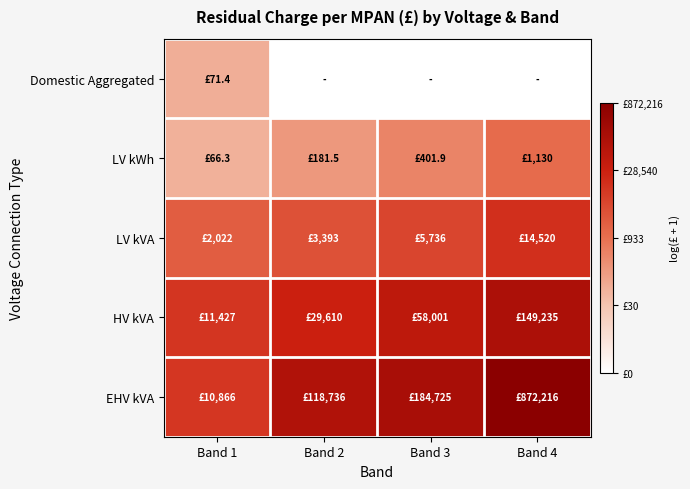

What is the total value across all series at Band 1?

34.7